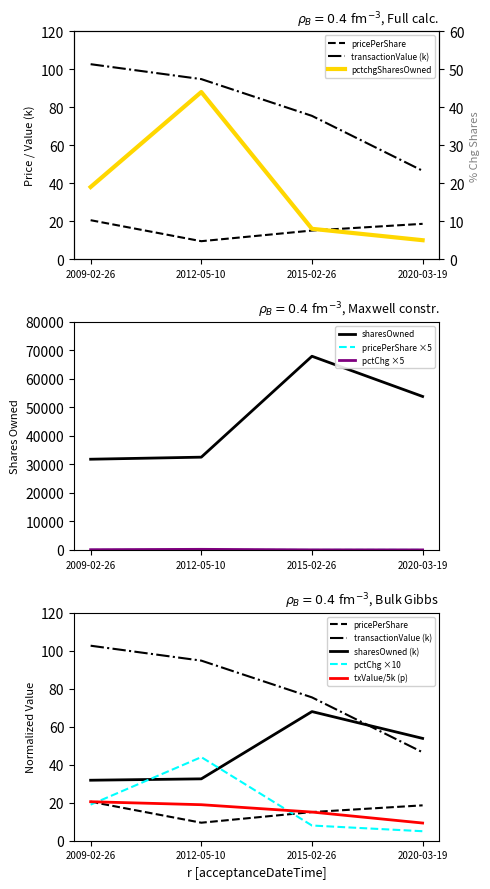

True or false: transactionPricePerShare has a value of 15.1 at 2015-02-26.

True